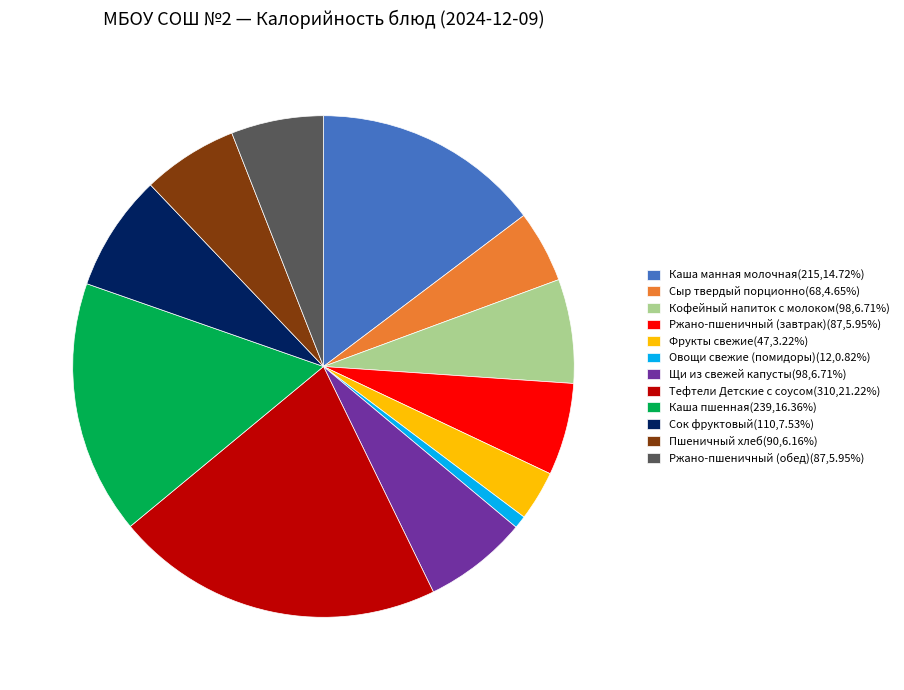

Do Щи из свежей капусты(98,6.71%) and Сок фруктовый(110,7.53%) together represent more than half of the pie?

No